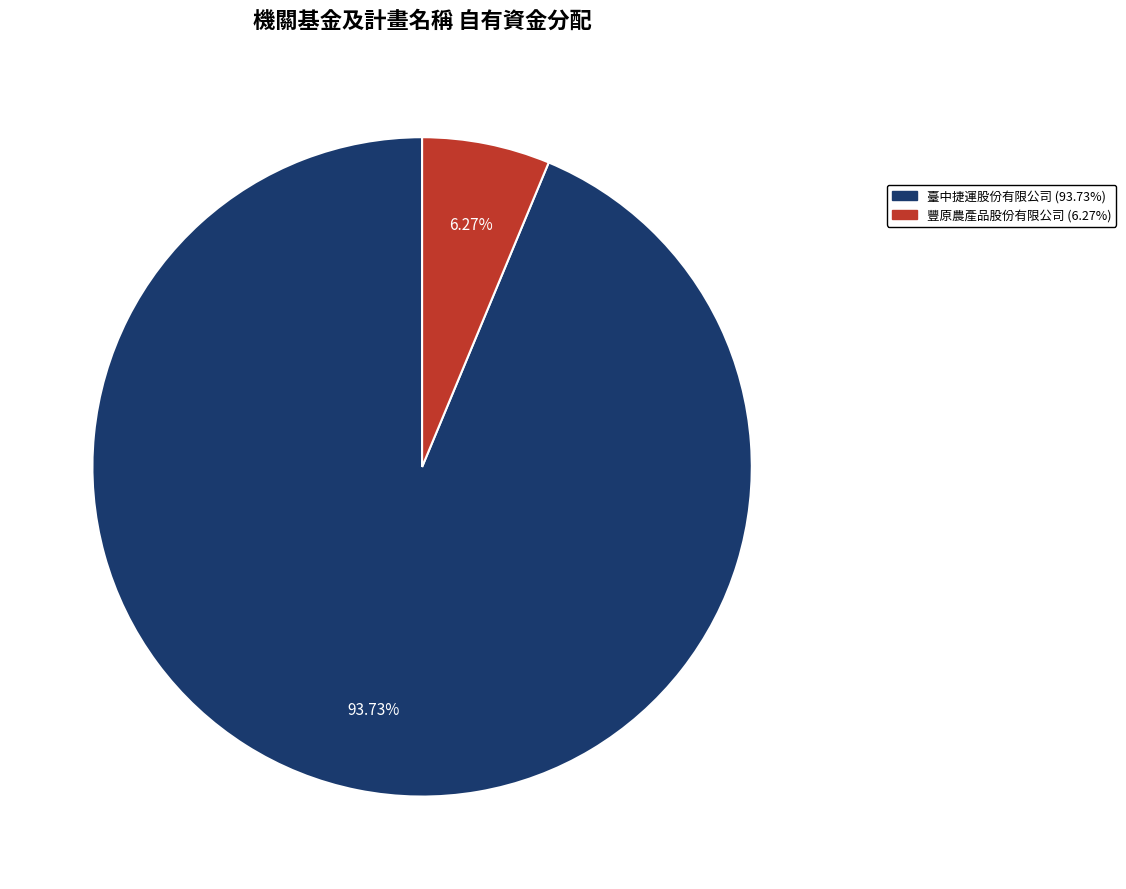

The 臺中捷運股份有限公司 slice represents 94% of the pie. True or false?

True